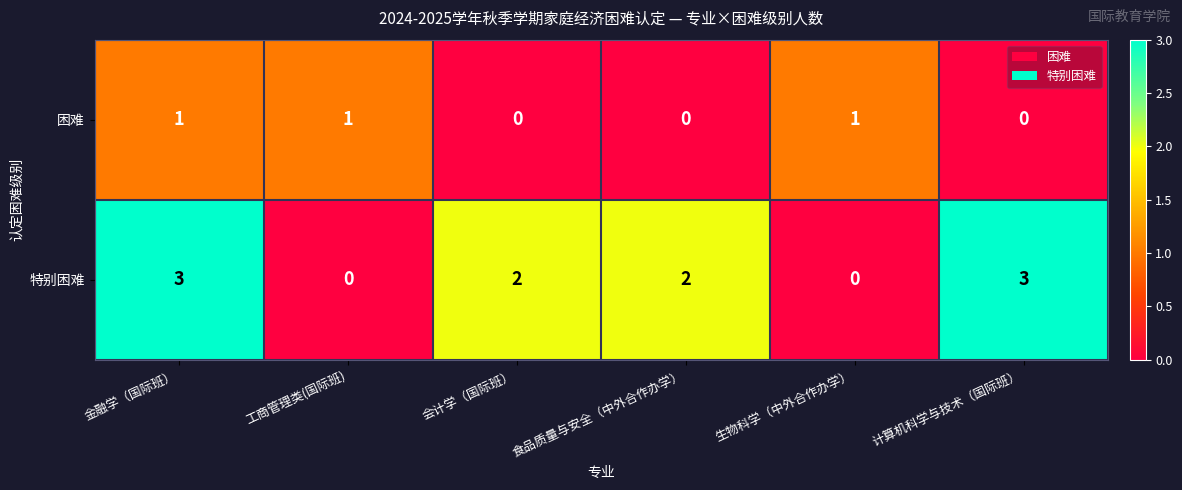

Which series has the widest spread of values?

特别困难